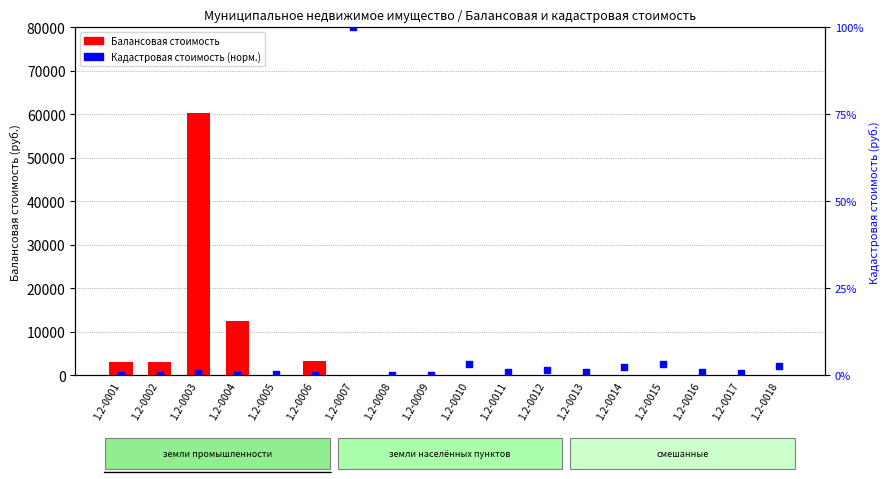

At which category is the sum across all series the highest?

1.2-0003